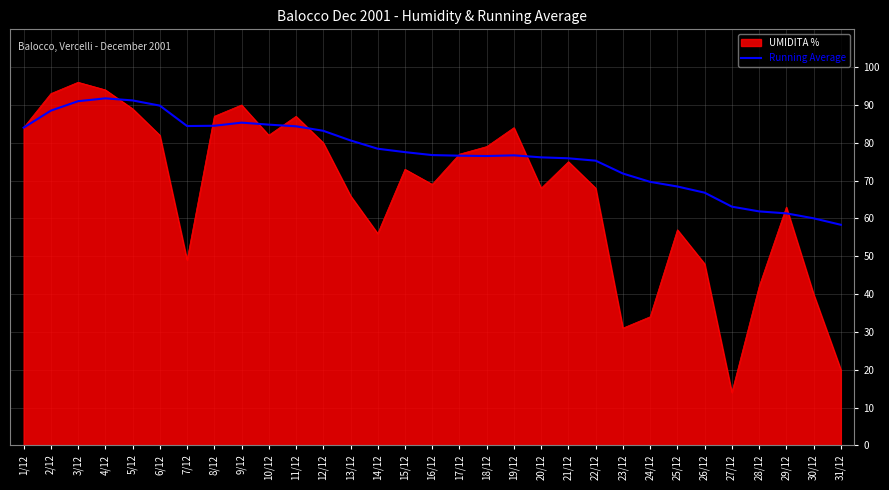

Read the Running Average value at 18/12.

76.5